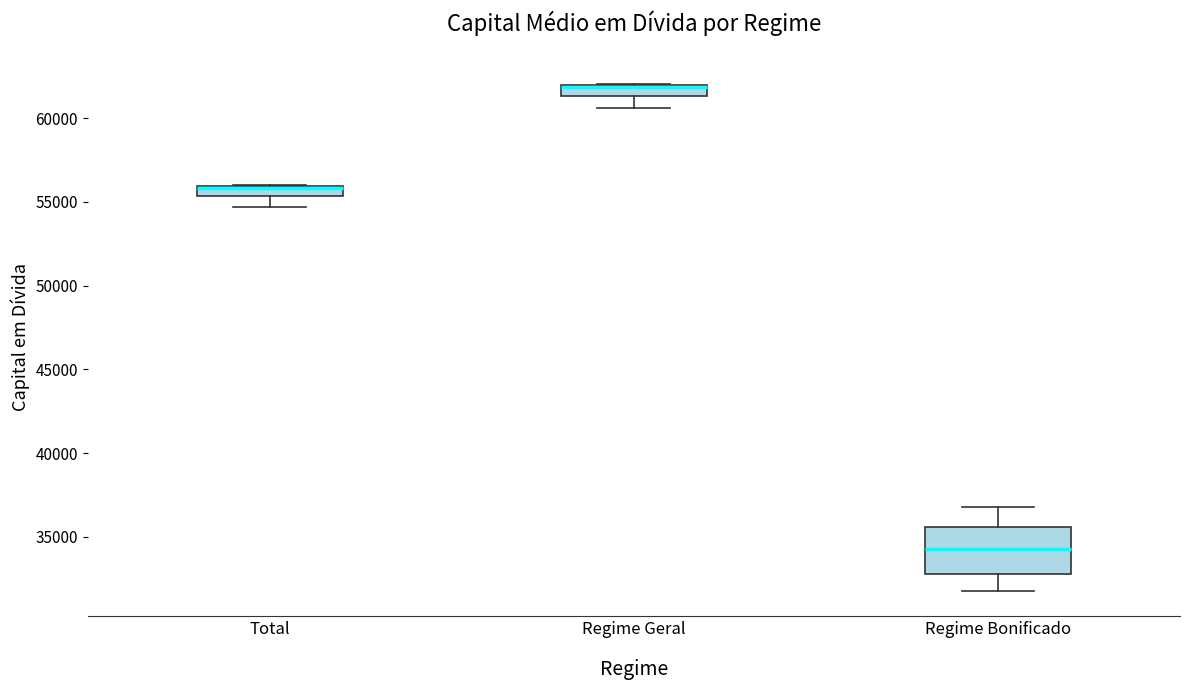

Comparing the boxes themselves (not the whiskers), which one is the tallest?

Regime Bonificado